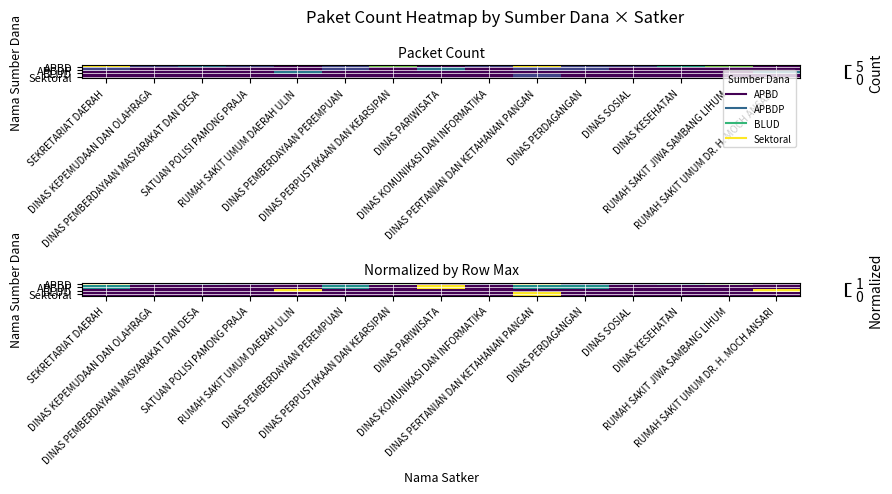

Which series has the largest total across all categories?

APBD